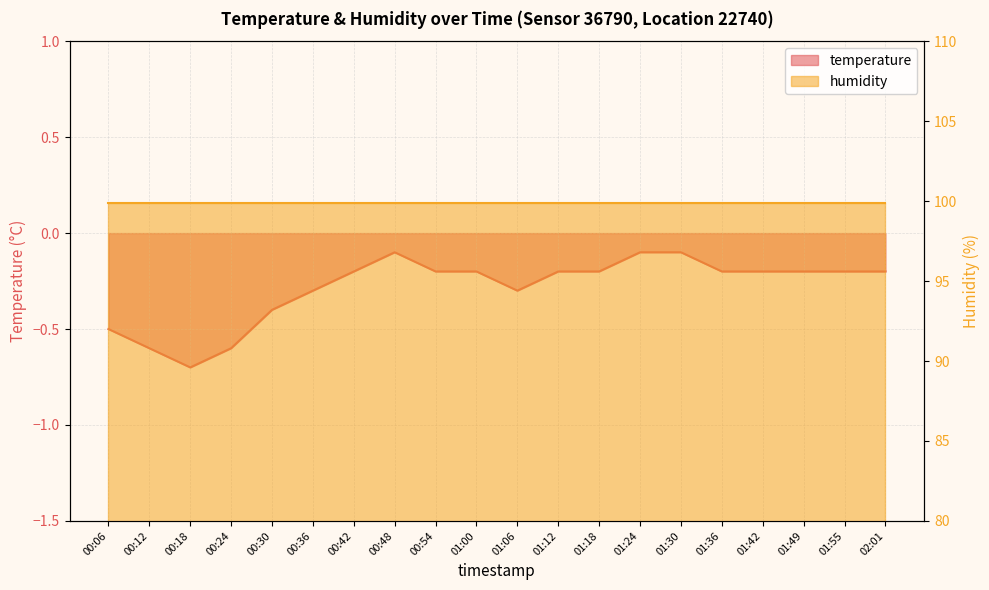

Rank the categories by value from highest to lowest.

00:48, 01:24, 01:30, 00:42, 00:54, 01:00, 01:12, 01:18, 01:36, 01:42, 01:49, 01:55, 02:01, 00:36, 01:06, 00:30, 00:06, 00:12, 00:24, 00:18